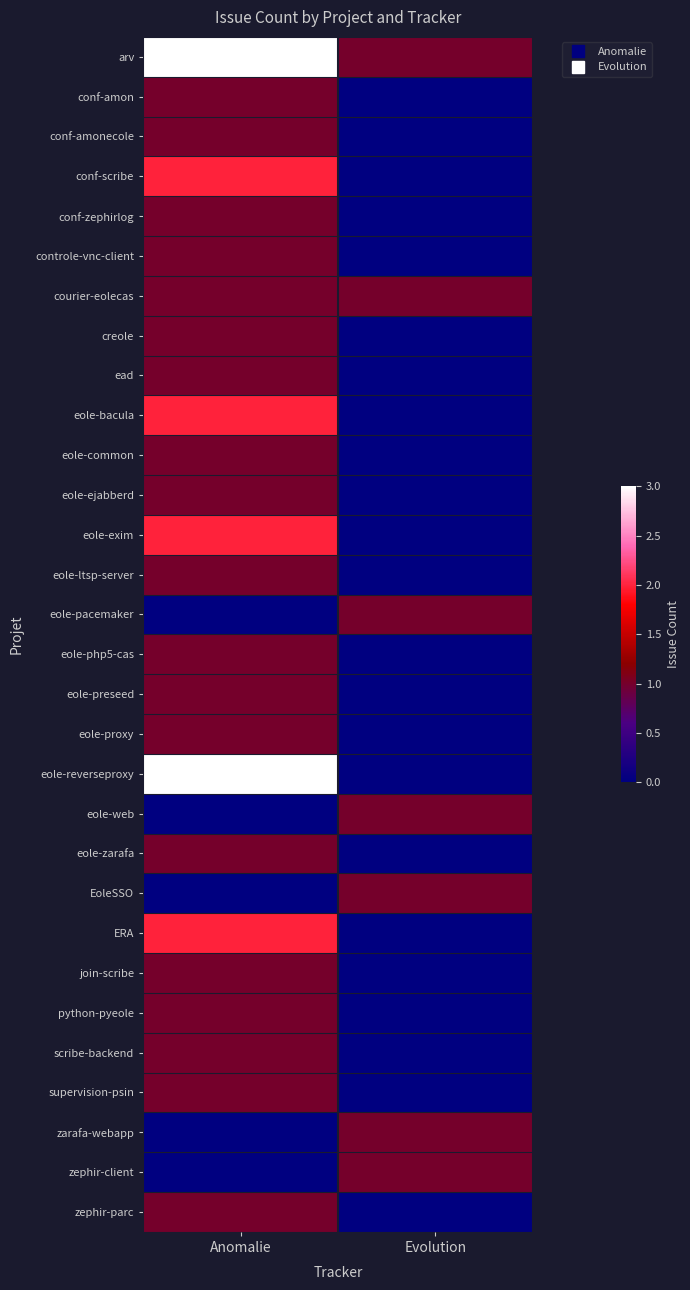

What is the total value across all series at Evolution?

7